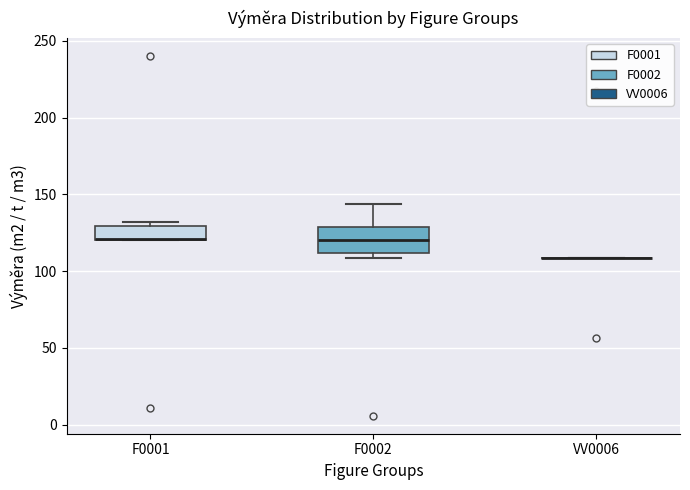

Where is the lower edge of the box for F0001 on the y-axis? The values are not printed on the chart, so give them approximately, as read against the axis.

120